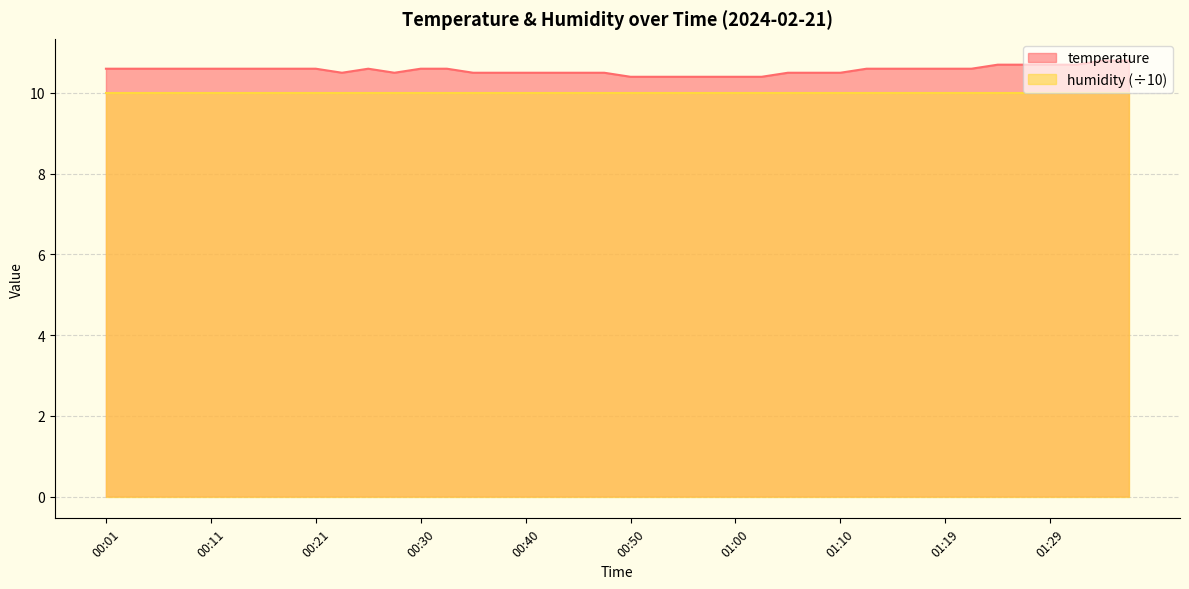

Where is the first local minimum?

00:23